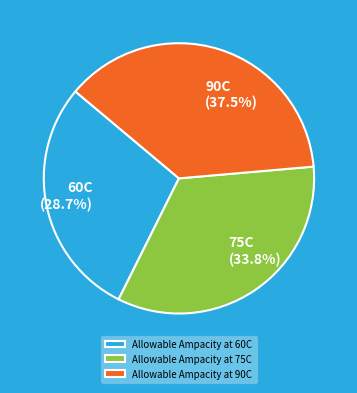

To the nearest percent, what is the difference between the Allowable Ampacity at 60C and Allowable Ampacity at 90C slice percentages?

9%